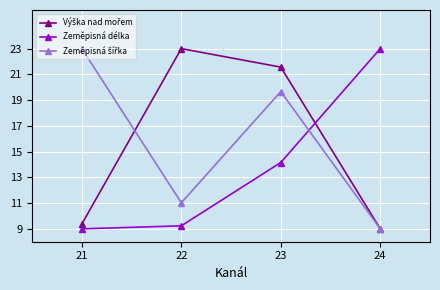

At which category is the sum across all series the highest?

23